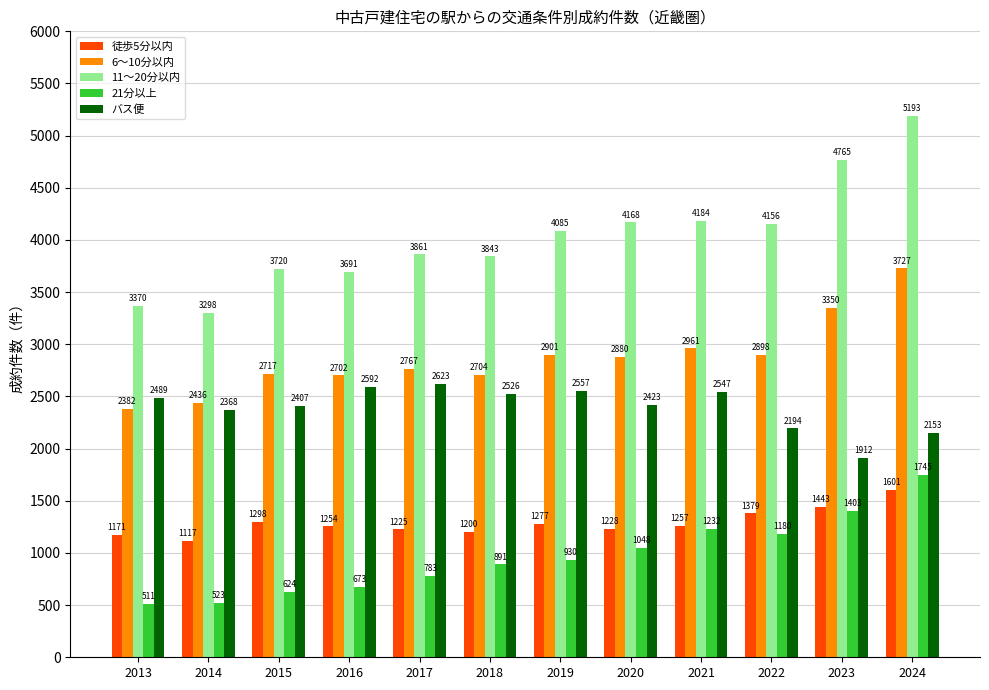

What is the total value across all series at 2021?

12181